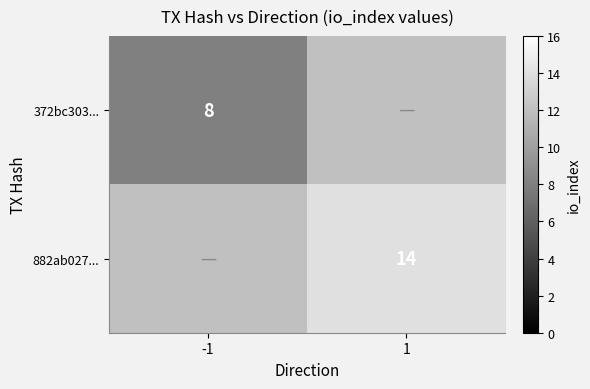

True or false: 882ab027... has a value of 7 at 1.

False